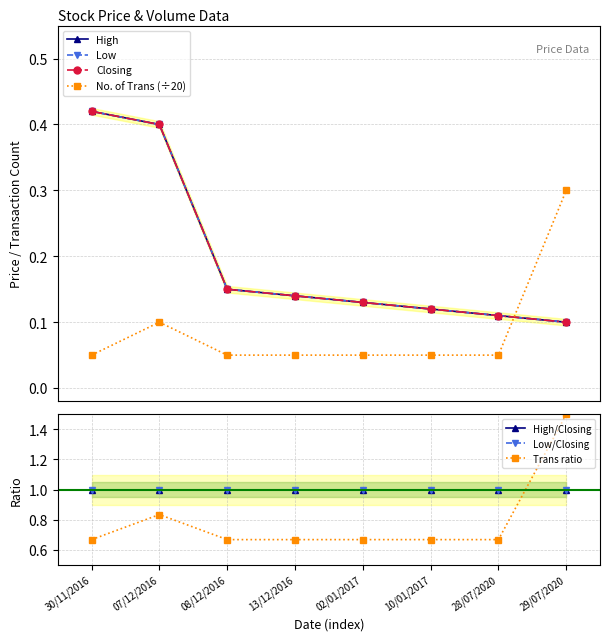

Count the number of data series in this chart.

4